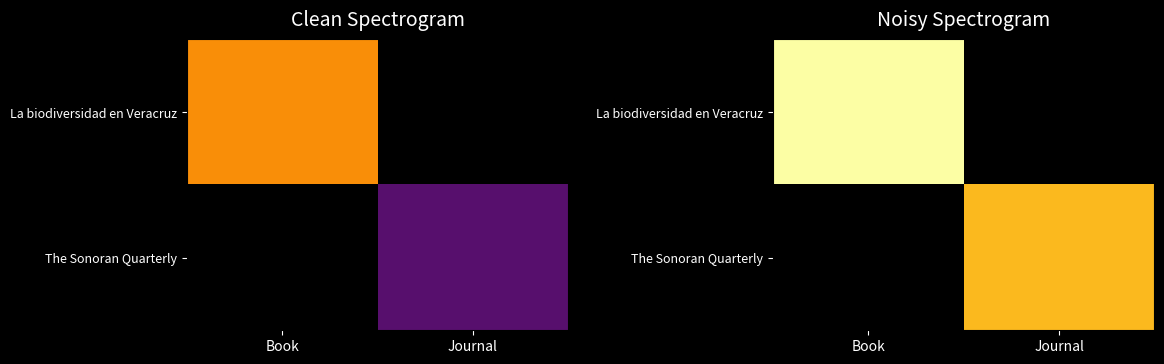

Which category has the highest value in the La biodiversidad en Veracruz series?

Book